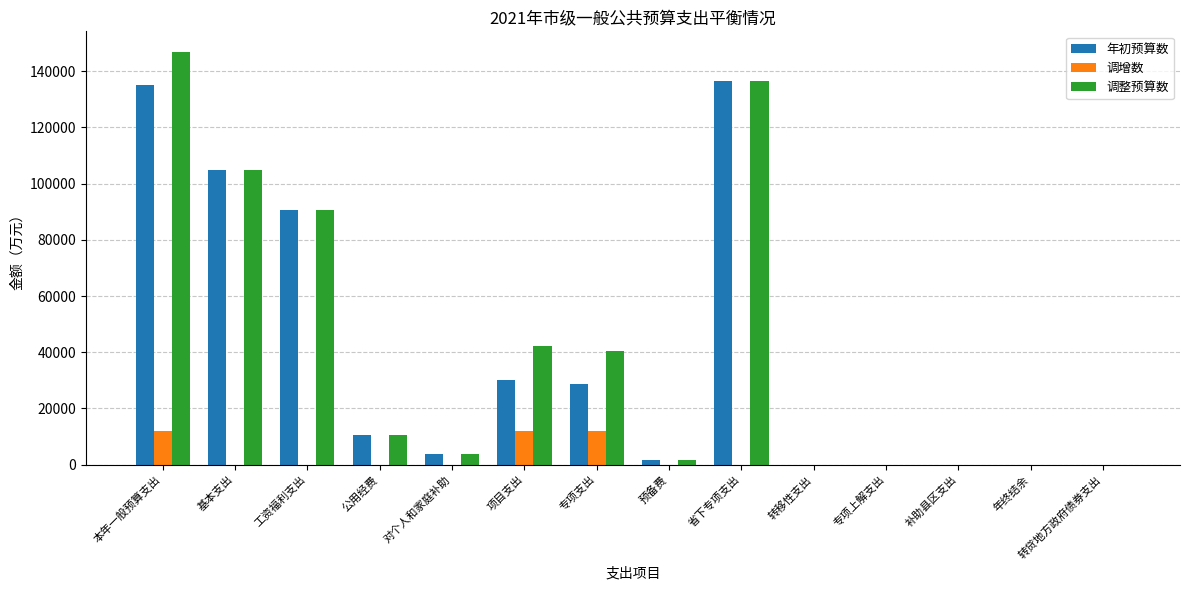

The 调增数 series shows 5778 at 对个人和家庭补助. True or false?

False